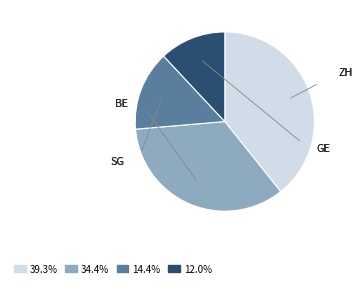

Is there any slice that represents more than half of the pie?

No